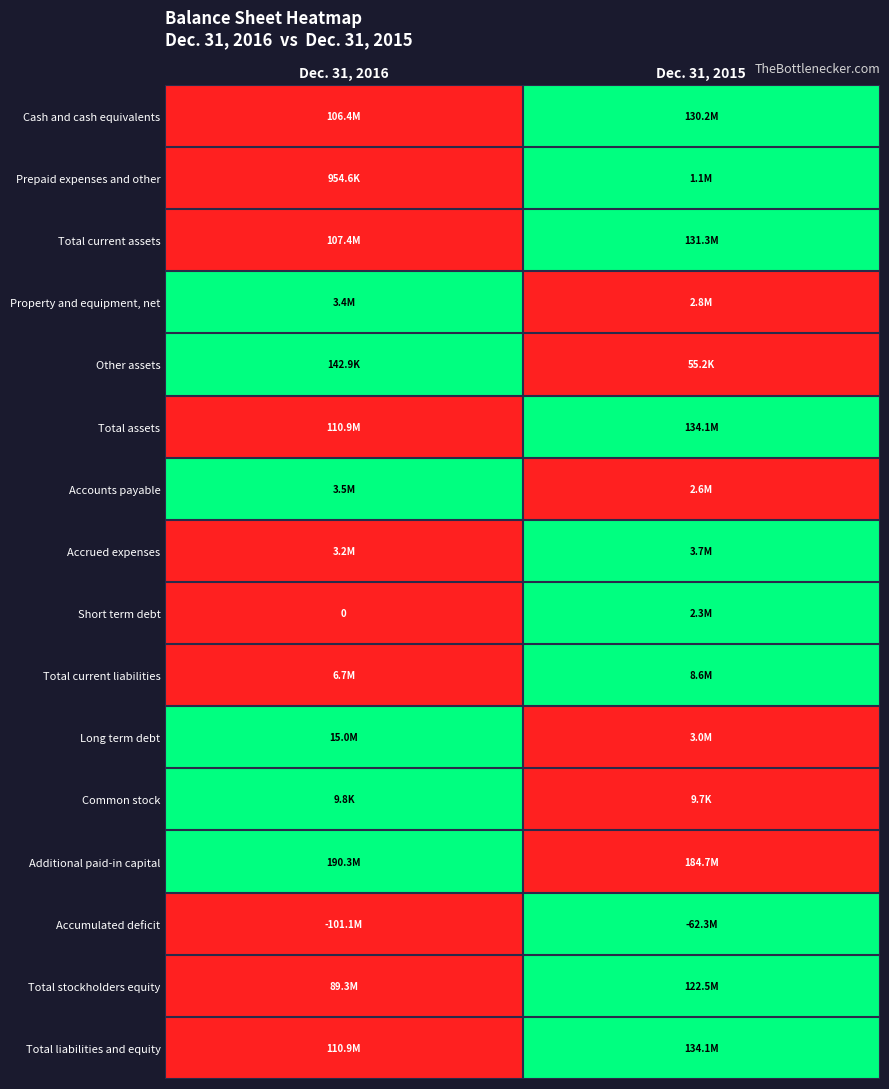

Between Dec. 31, 2015 and Dec. 31, 2016, which is larger?

Dec. 31, 2015